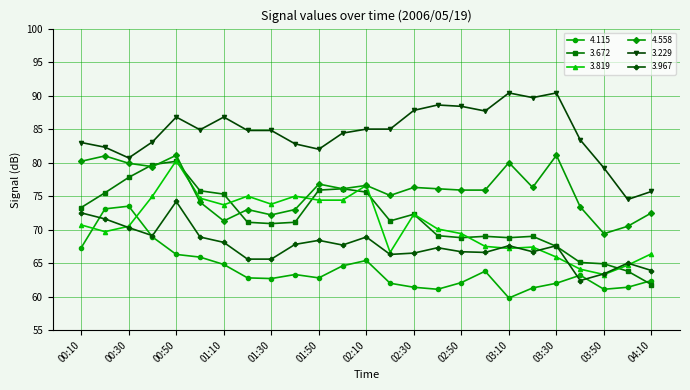

What is the minimum value shown in the chart?

59.8